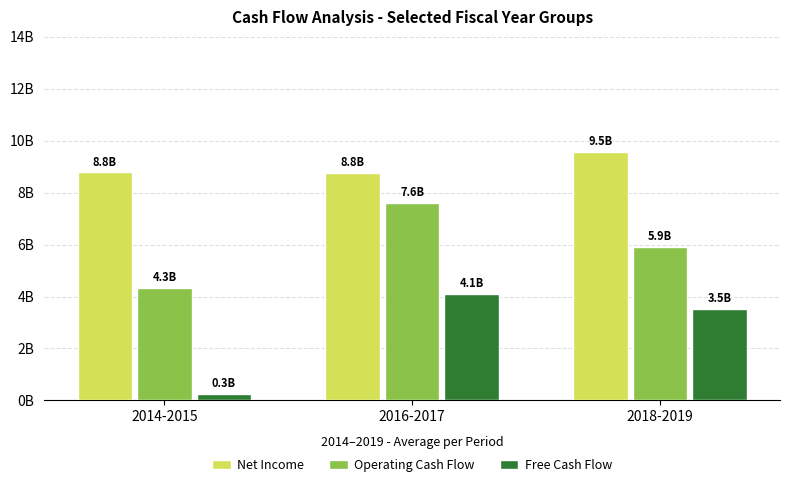

At 2014-2015, list the series in order from smallest to largest.

Free Cash Flow, Operating Cash Flow, Net Income